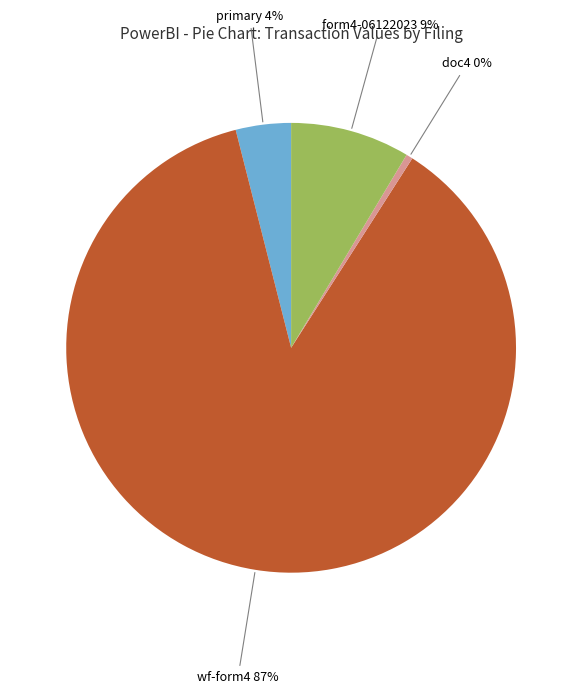

Does any single category account for the majority?

Yes